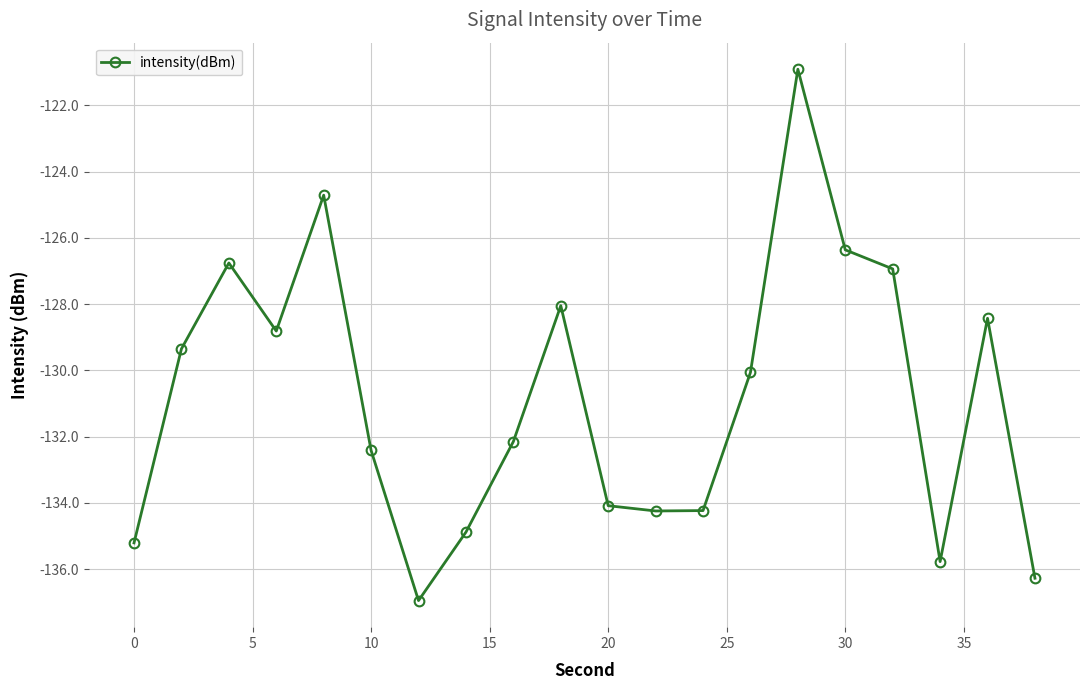

What is the value of the 10th point from the left?

-128.0